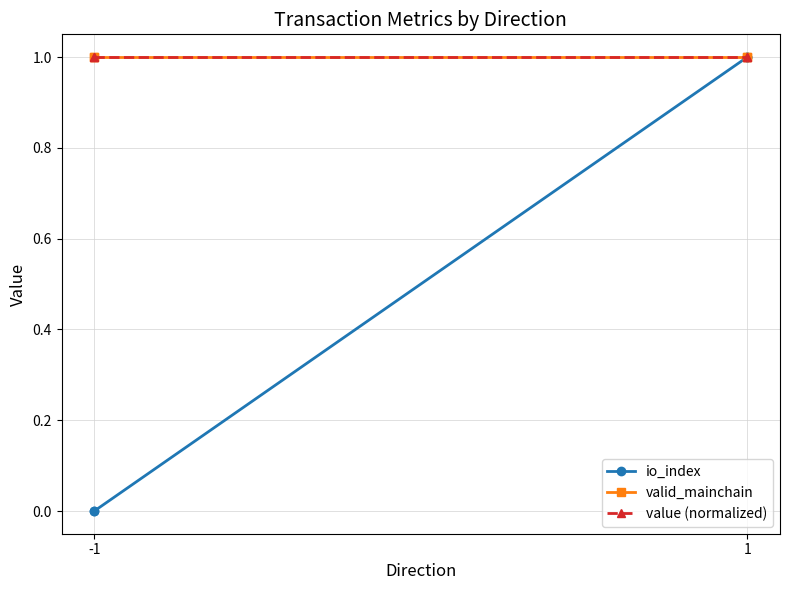

What are all the series names shown in the legend?

io_index, valid_mainchain, value (normalized)